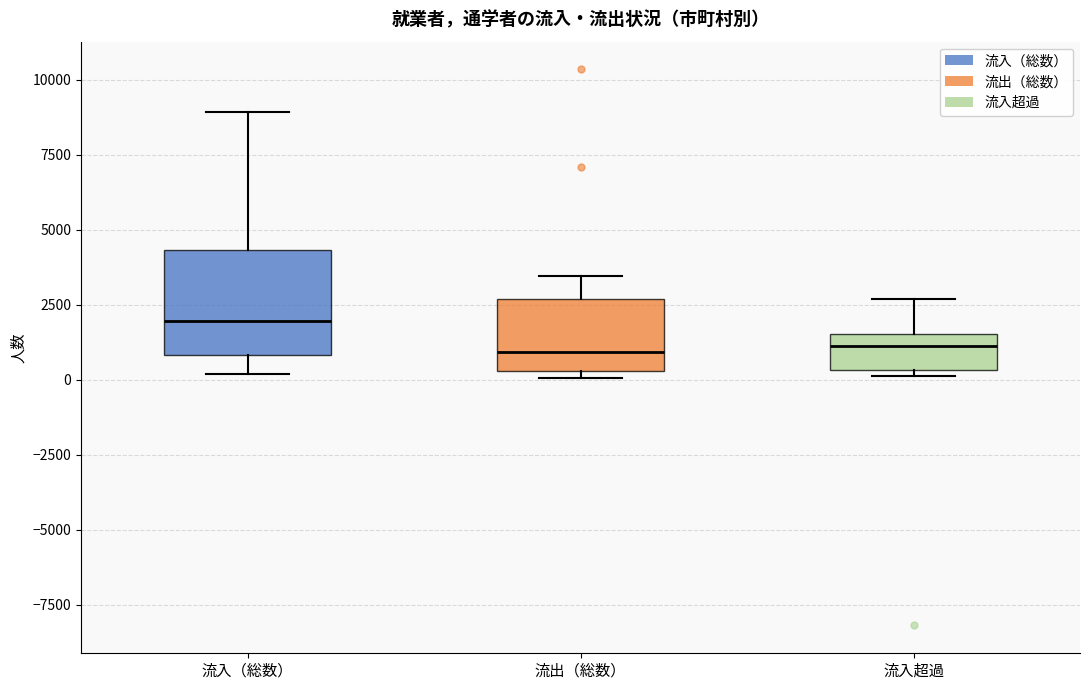

Reading left to right, read every box against the y-axis: the position of its median line, the range the box covers, and the ends of its whiskers. The values are not printed on the chart, so give them approximately, as read against the axis.

流入（総数）: median 2000, box 1000 to 4500, whiskers 0 to 9000
流出（総数）: median 1000, box 500 to 2500, whiskers 0 to 3500
流入超過: median 1000, box 500 to 1500, whiskers 0 to 2500